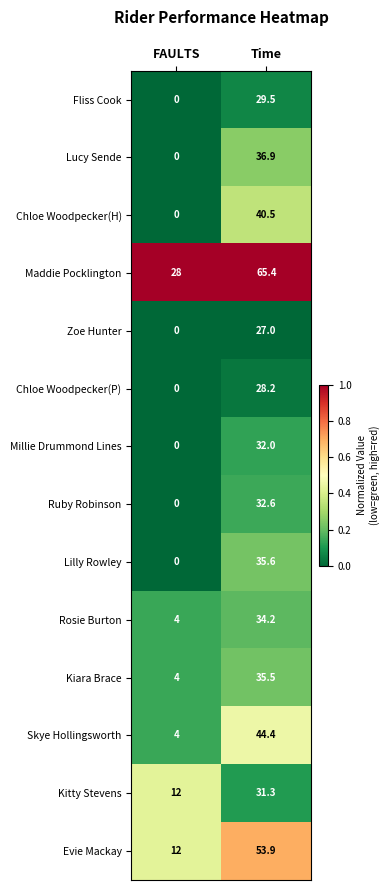

Which series has the largest range (max minus min)?

Evie Mackay